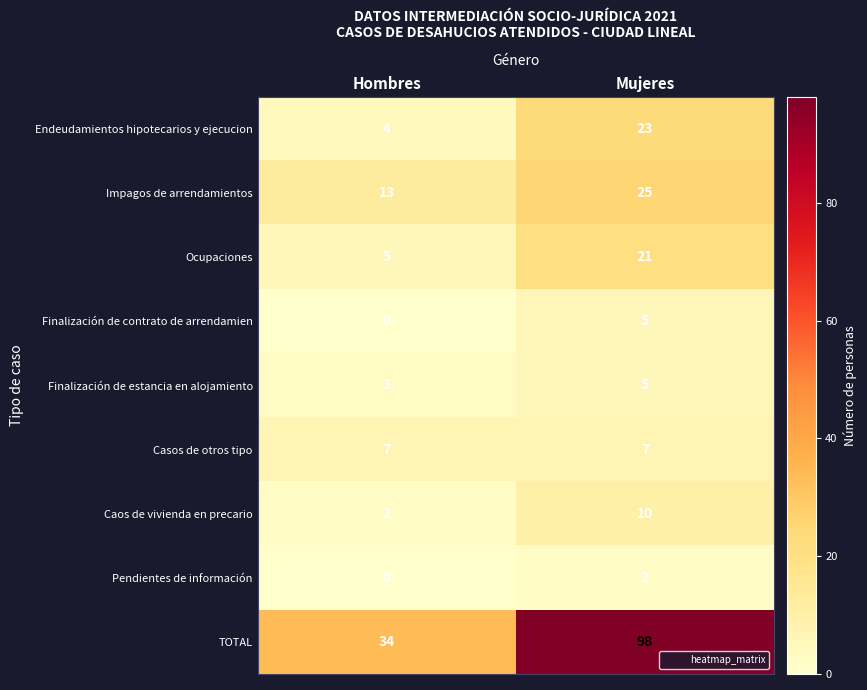

Which series changed the most between Hombres and Mujeres?

TOTAL